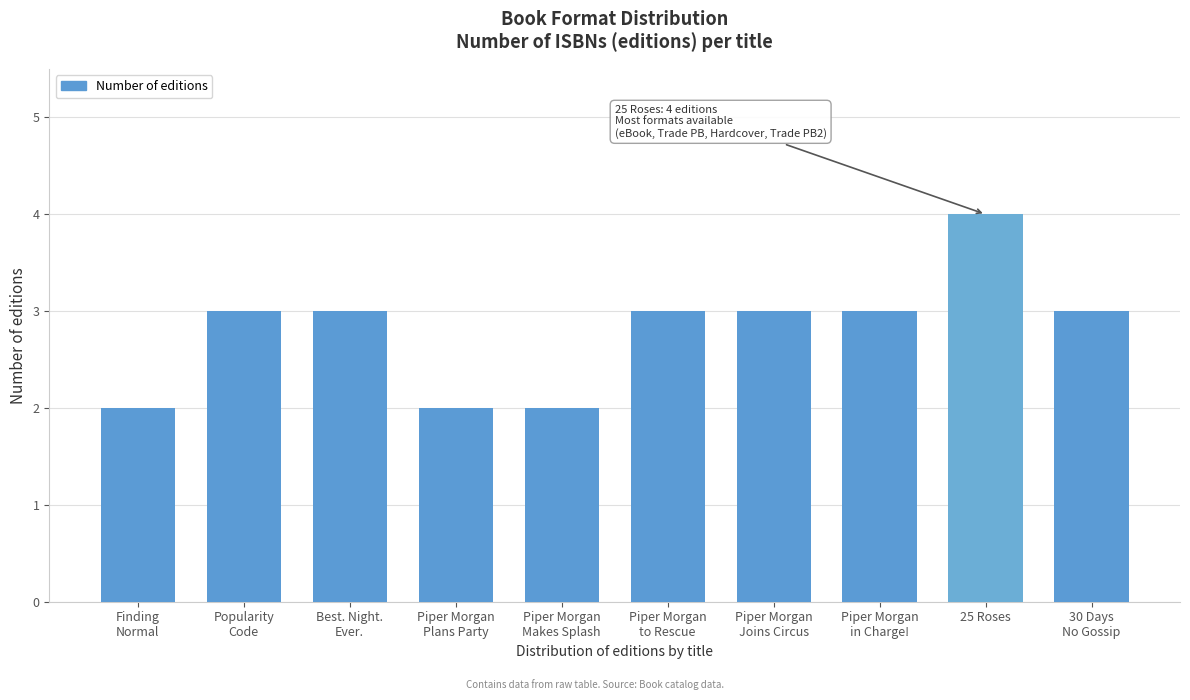

Reading left to right, extract all data points from this chart.

2	3	3	2	2	3	3	3	4	3